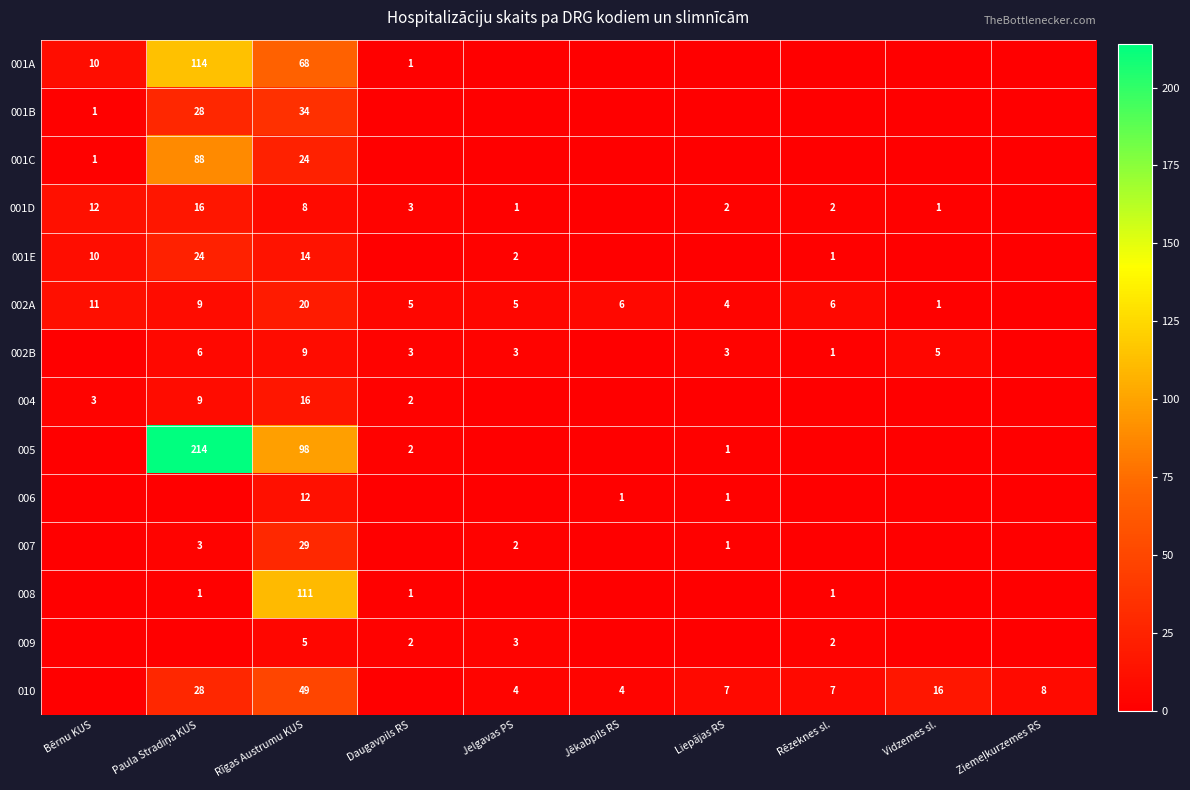

Is it true that 010 equals 2 at Liepājas RS?

False